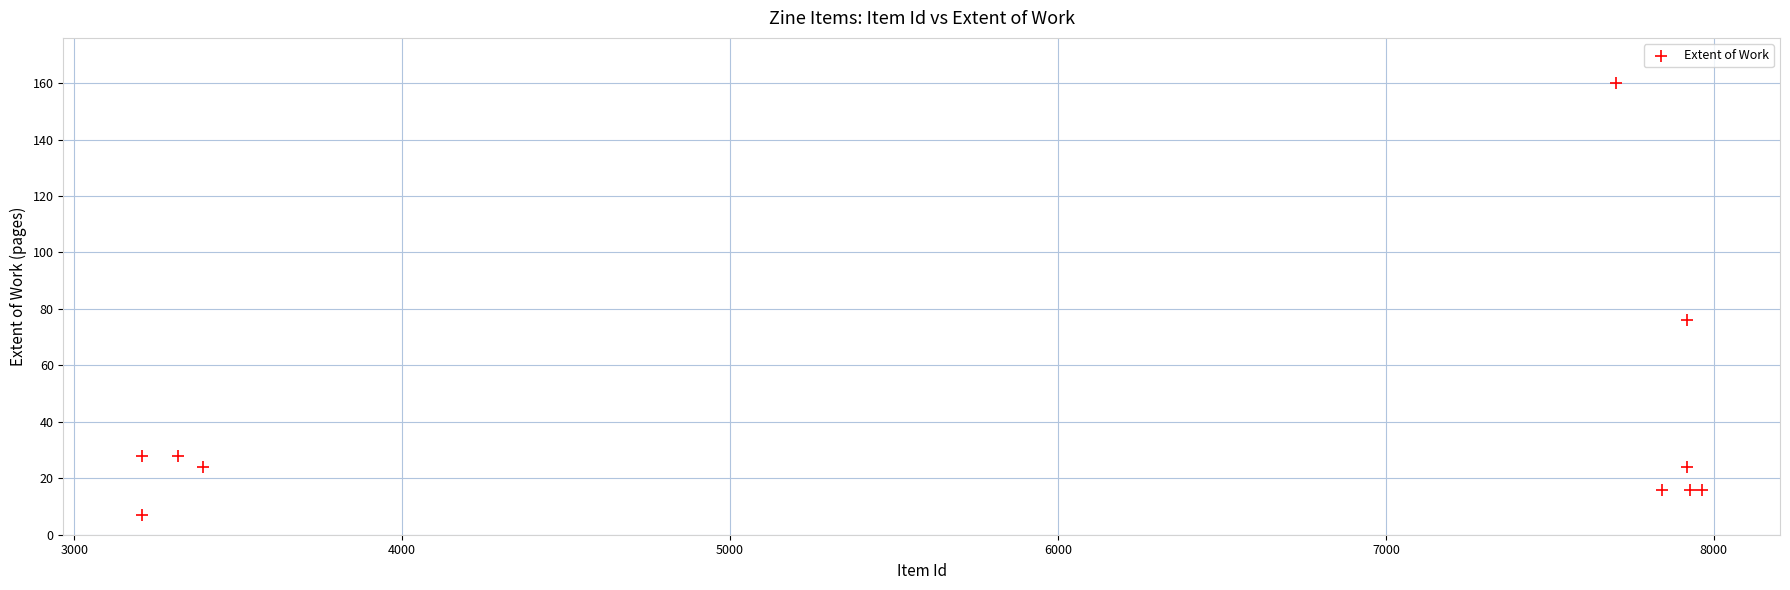

What Y value in the scatter plot is closest to 83?

76